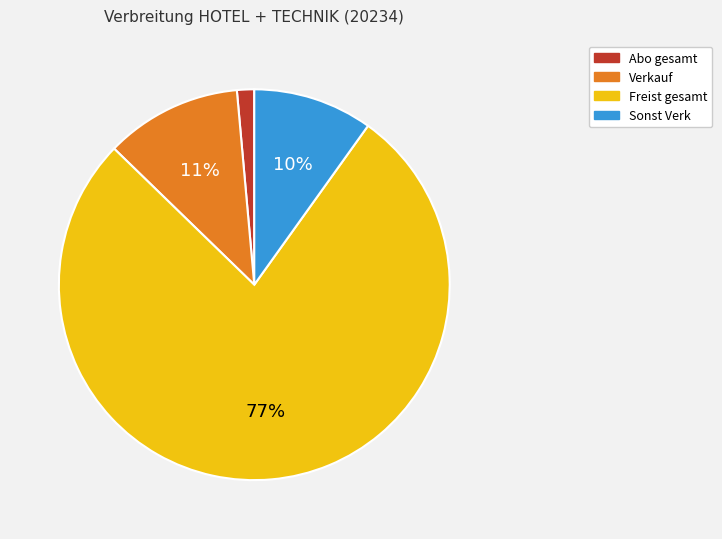

How many slices are in this pie chart?

4